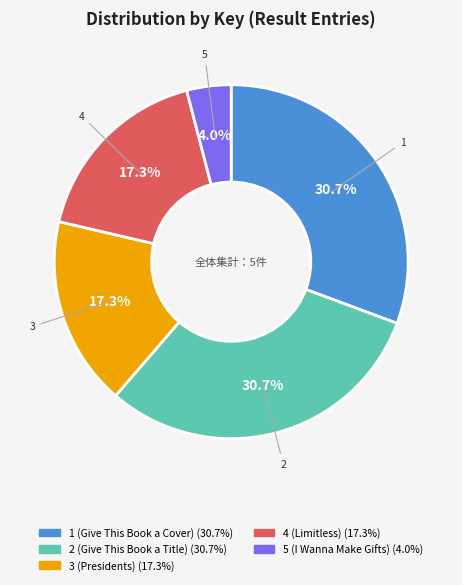

How many slices are in this pie chart?

5